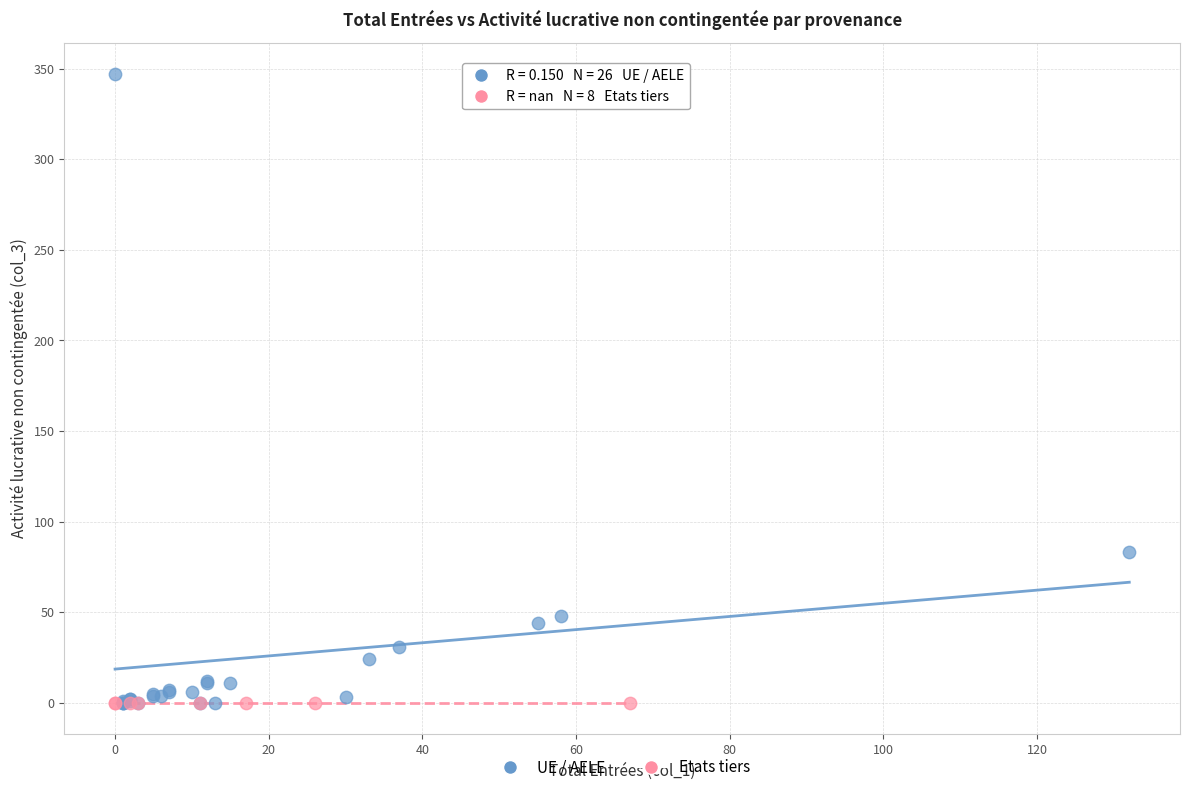

Which series contains the highest Y value?

UE / AELE